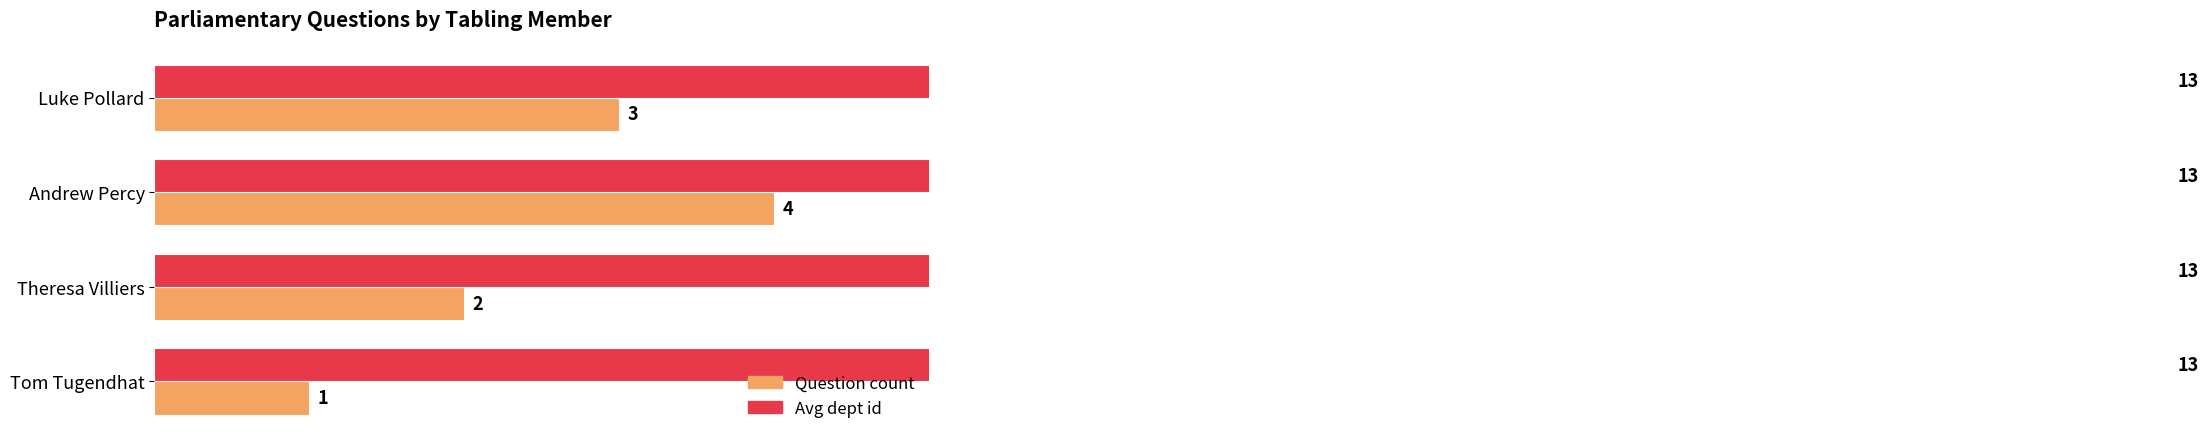

What is the difference between the Question count values at Luke Pollard and Andrew Percy?

1.0